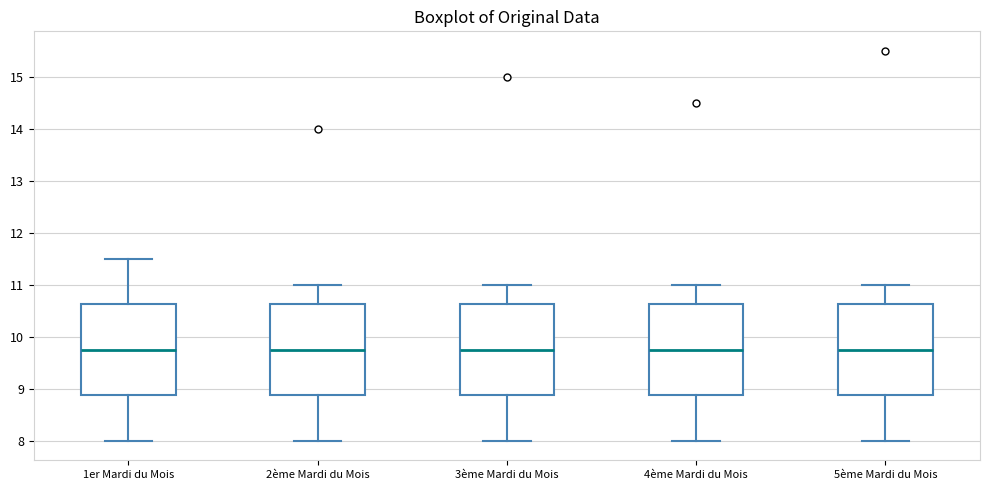

Where is the upper edge of the box for 5ème Mardi du Mois on the y-axis? The values are not printed on the chart, so give them approximately, as read against the axis.

10.6